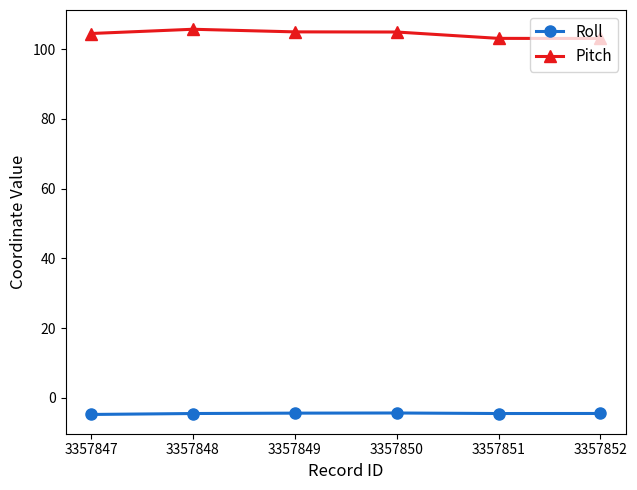

The Pitch series shows 32.3 at 3357847. True or false?

False